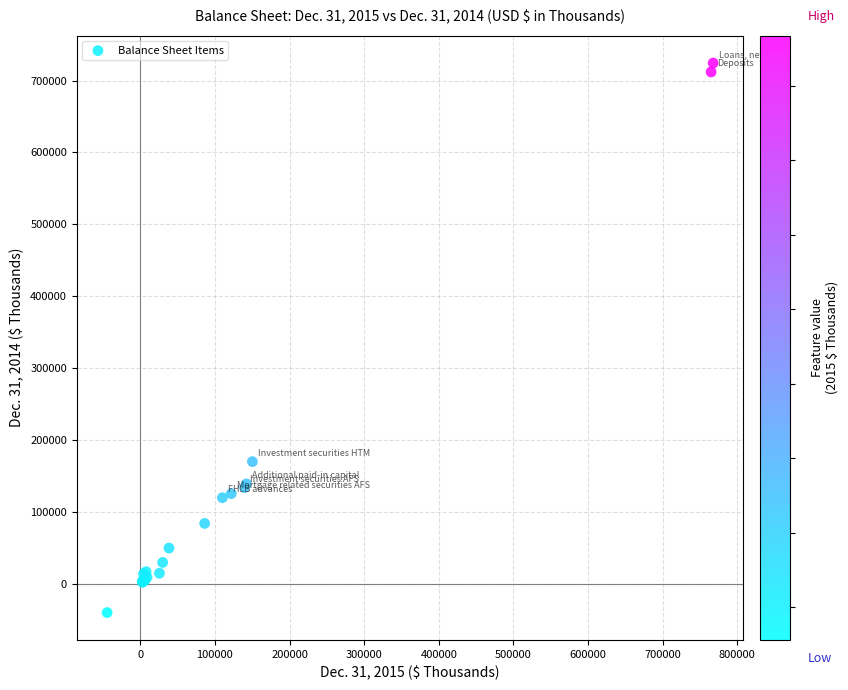

What Y value in the scatter plot is closest to 342314?

170172